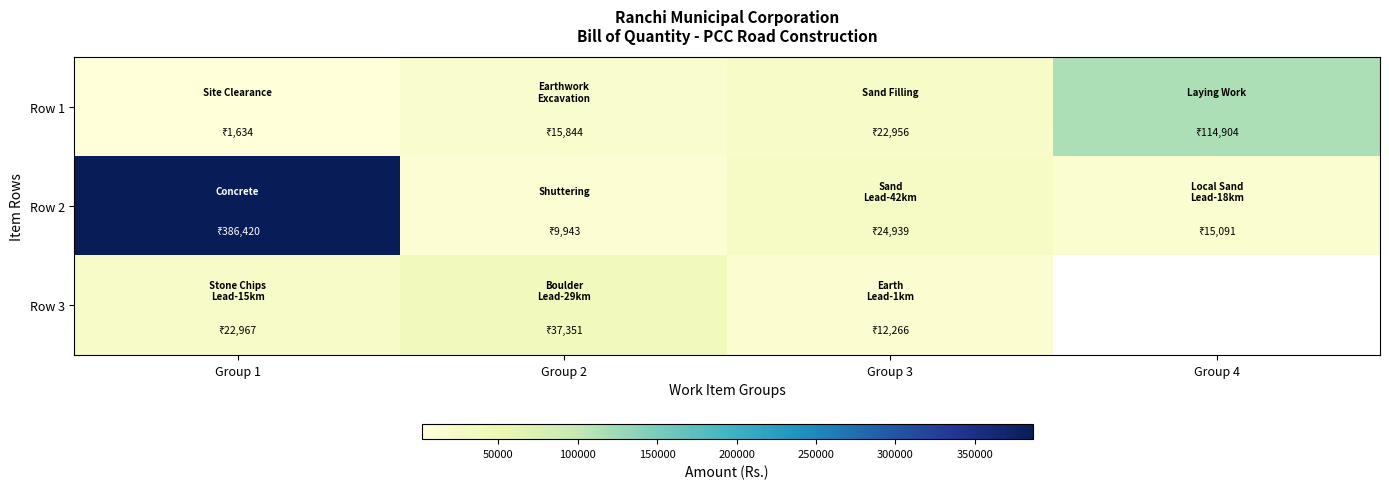

How many data points does each series have?

4